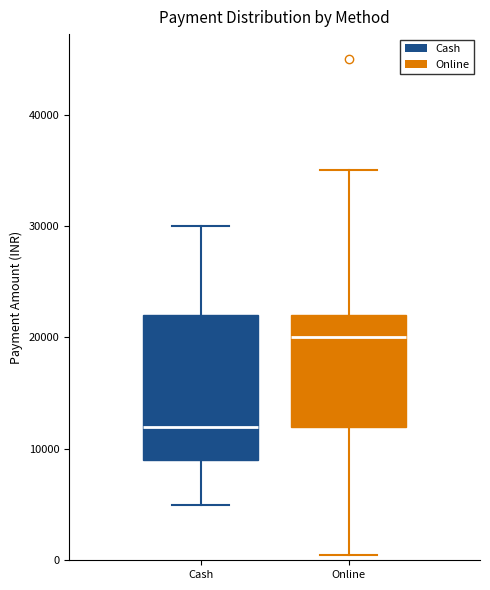

Comparing the boxes themselves (not the whiskers), which one is the tallest?

Cash